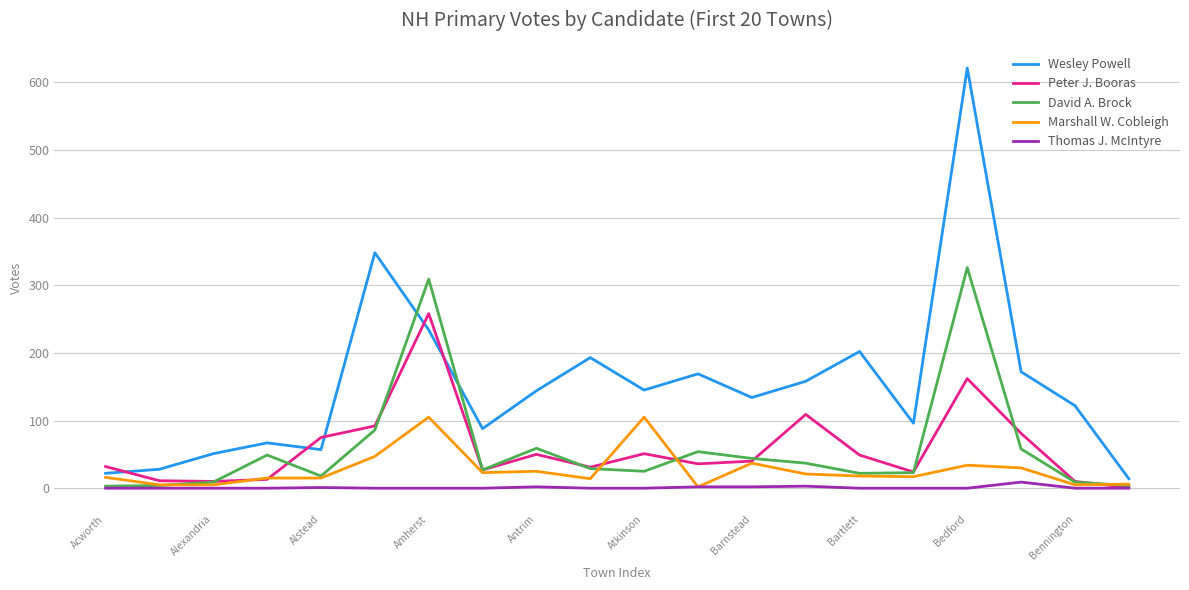

True or false: David A. Brock and Wesley Powell cross at least once.

True